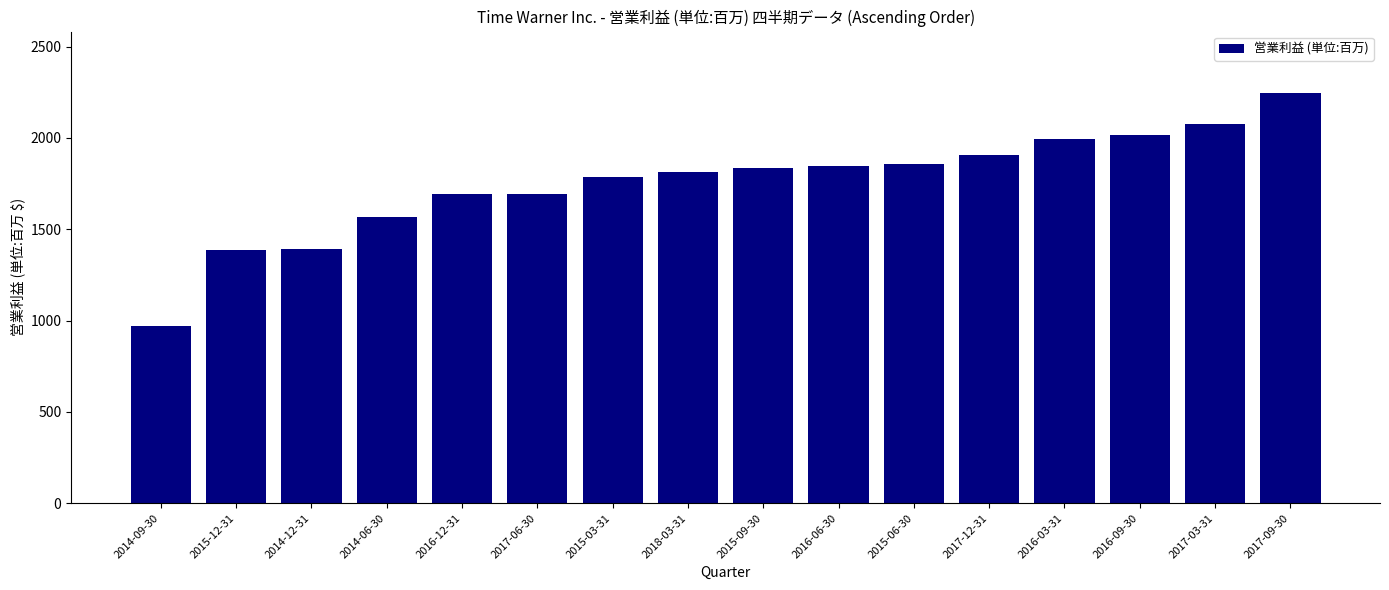

What is the difference between the second highest and second lowest values?

690